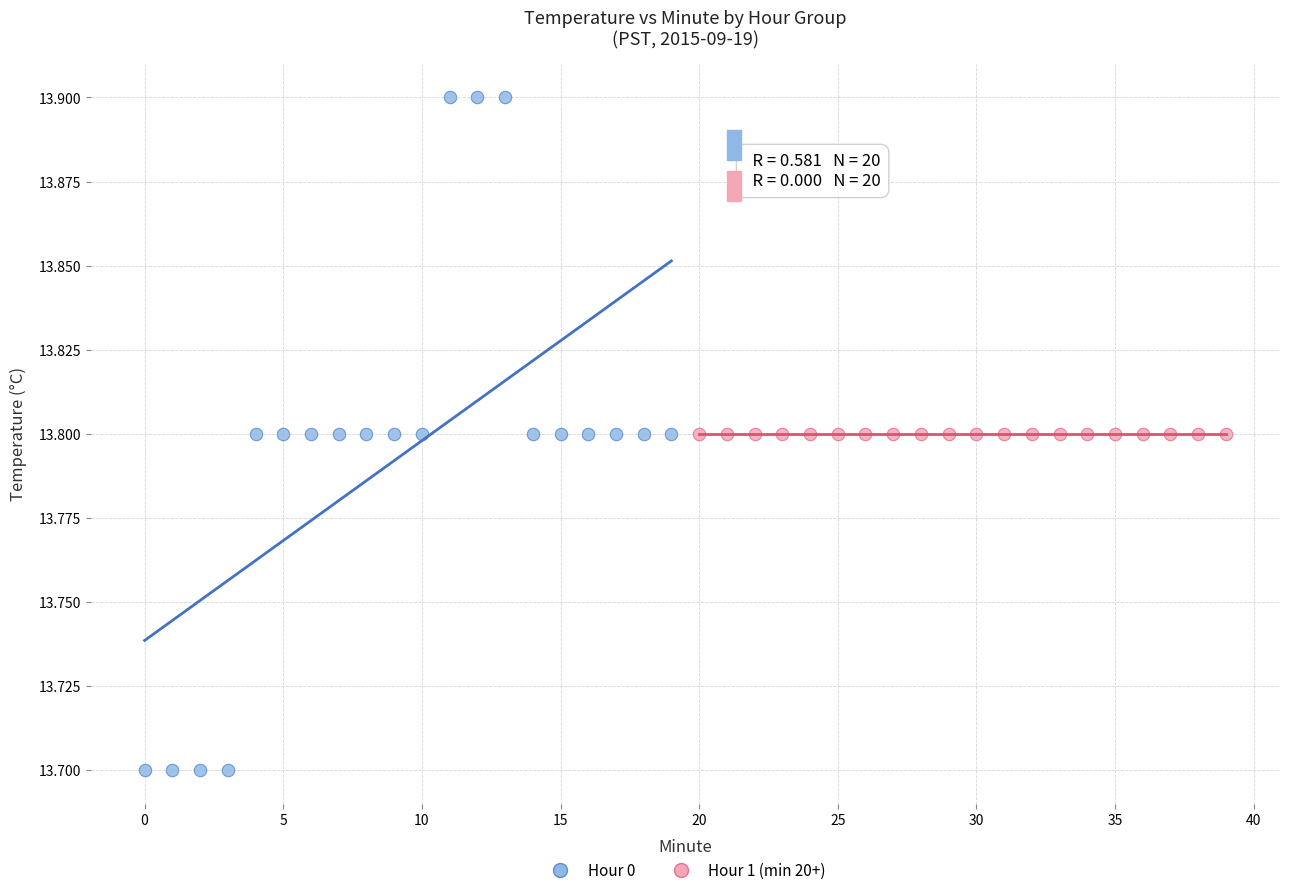

Which series reaches the maximum Y coordinate?

Hour 0